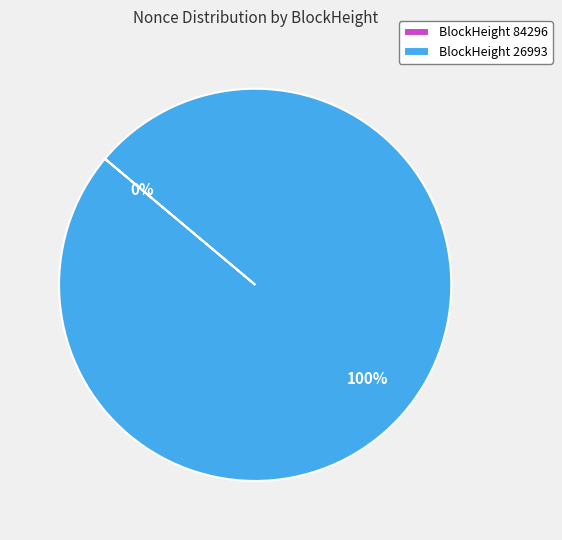

Rank the categories by value from highest to lowest.

26993, 84296